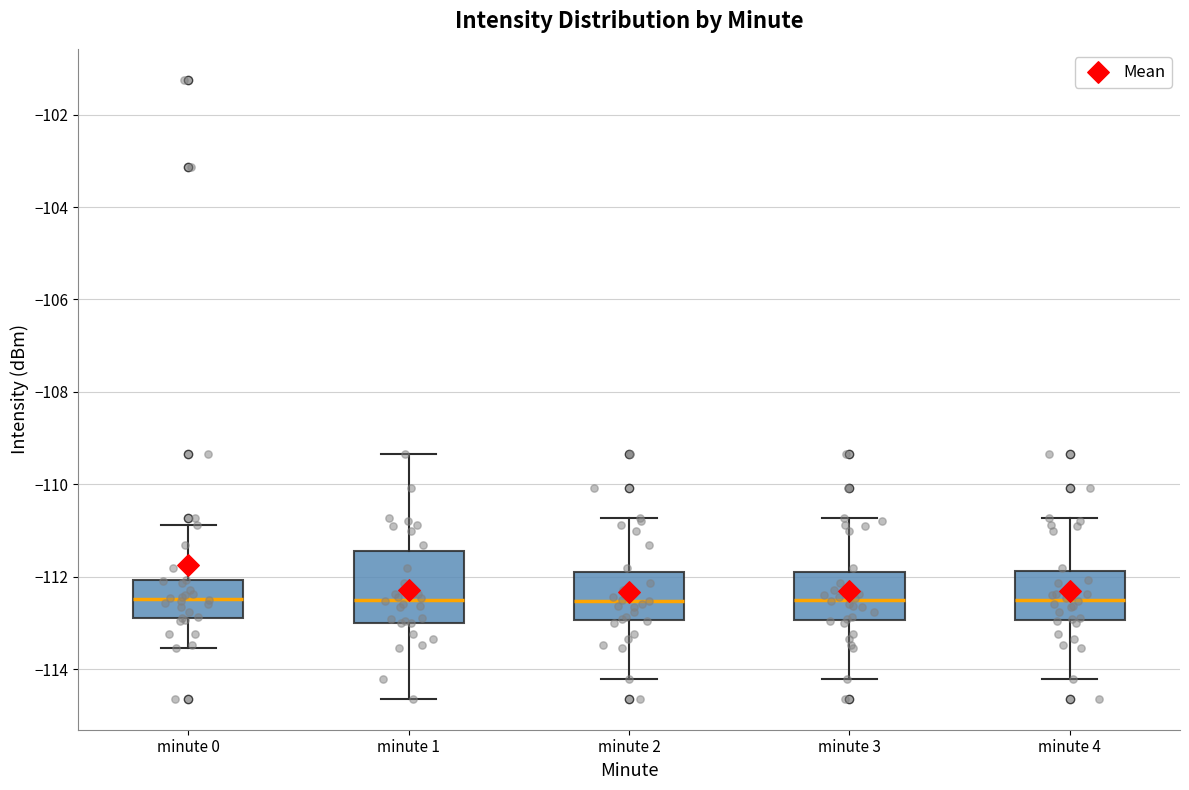

Reading left to right, read every box against the y-axis: the position of its median line, the range the box covers, and the ends of its whiskers. The values are not printed on the chart, so give them approximately, as read against the axis.

minute 0: median -112.4, box -112.8 to -112.0, whiskers -113.6 to -110.8
minute 1: median -112.4, box -113.0 to -111.4, whiskers -114.6 to -109.4
minute 2: median -112.6, box -113.0 to -111.8, whiskers -114.2 to -110.8
minute 3: median -112.4, box -113.0 to -111.8, whiskers -114.2 to -110.8
minute 4: median -112.4, box -113.0 to -111.8, whiskers -114.2 to -110.8